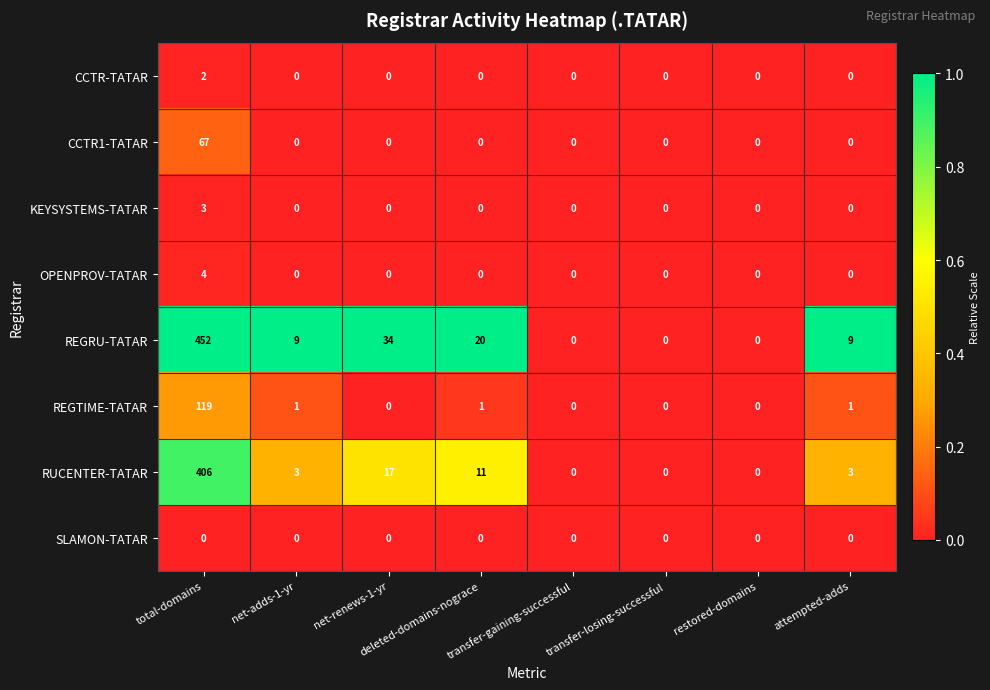

Count the number of categories in the chart.

8